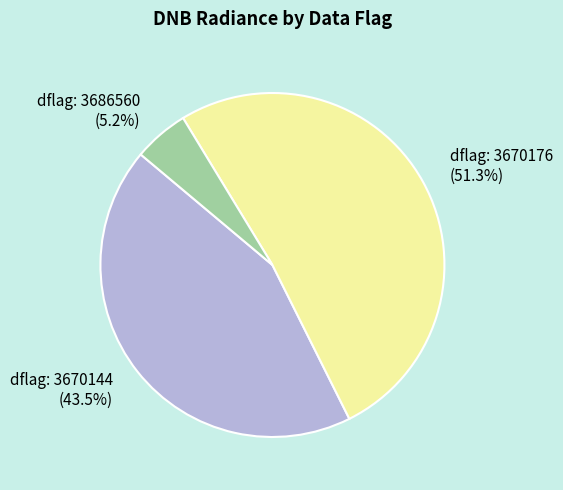

Rank the categories by value from highest to lowest.

dflag: 3670176 (51.3%), dflag: 3670144 (43.5%), dflag: 3686560 (5.2%)